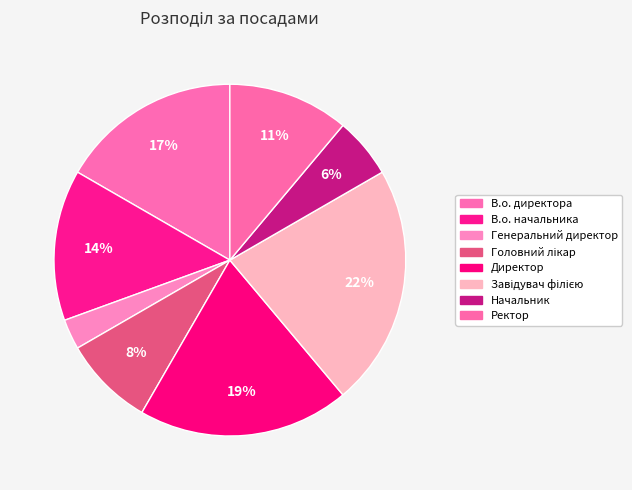

Which category has the biggest portion of the pie?

Завідувач філією